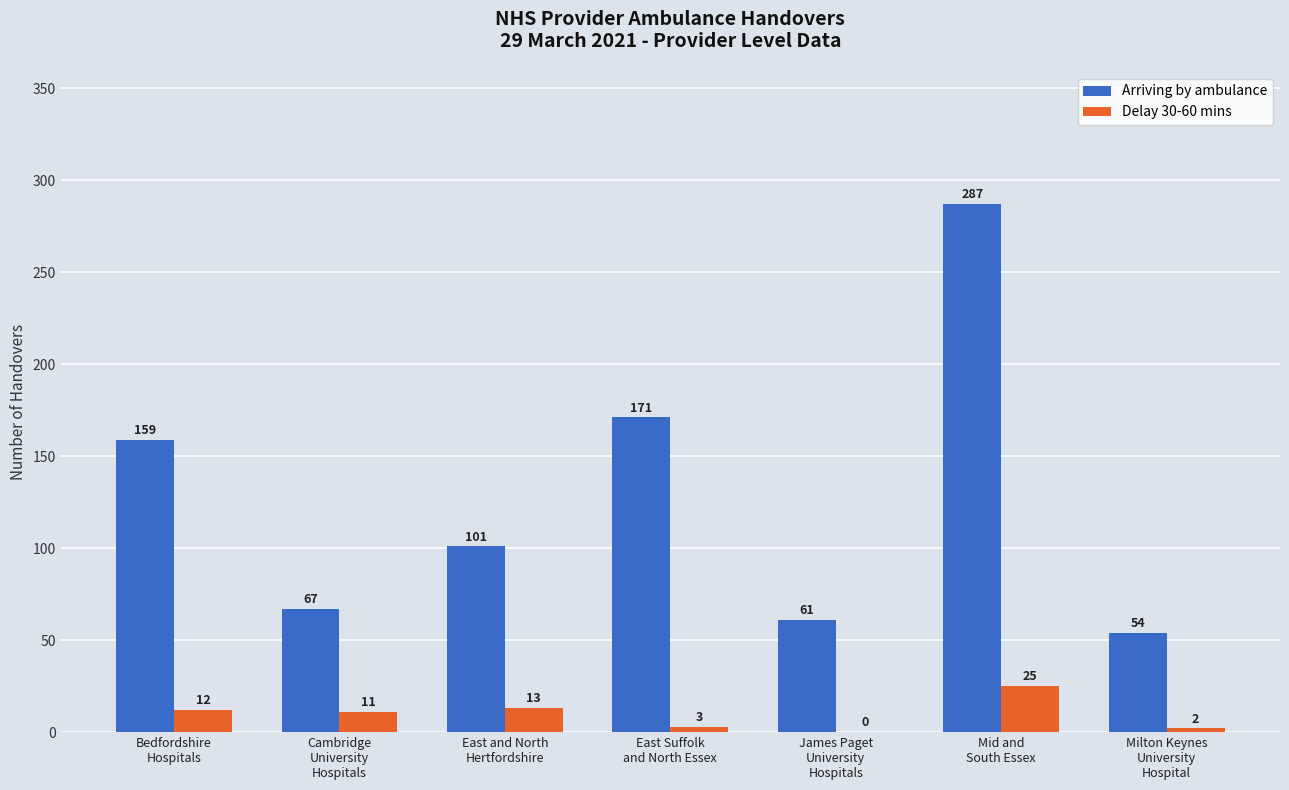

What is the sum of all Delay 30-60 mins values?

66